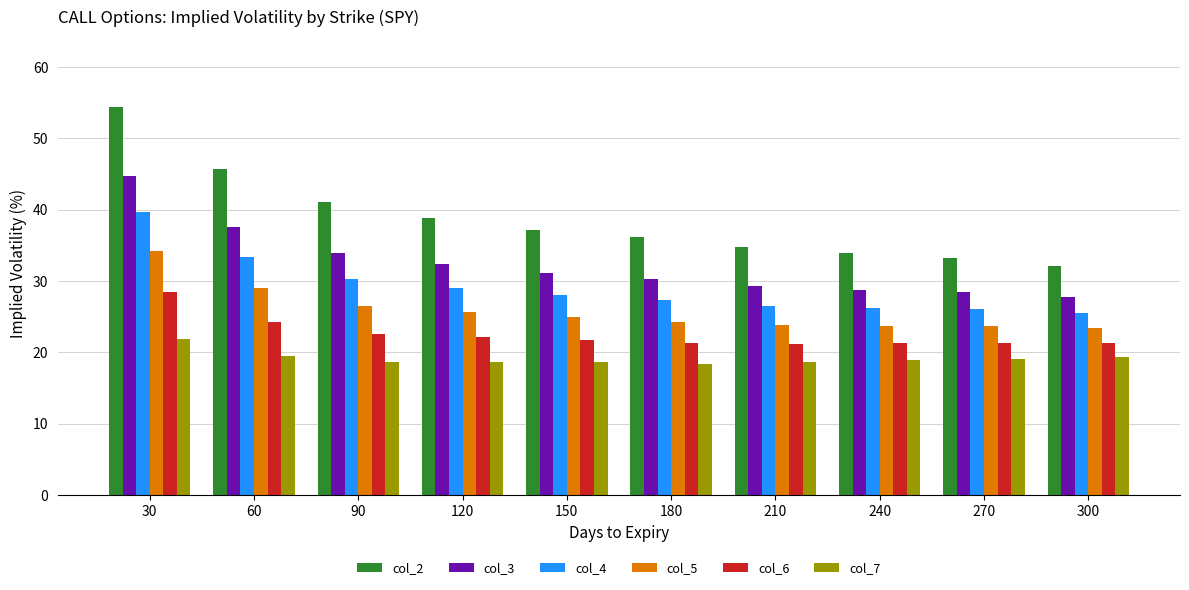

What is the value of the col_4 bar at the 1st from the left?

39.6